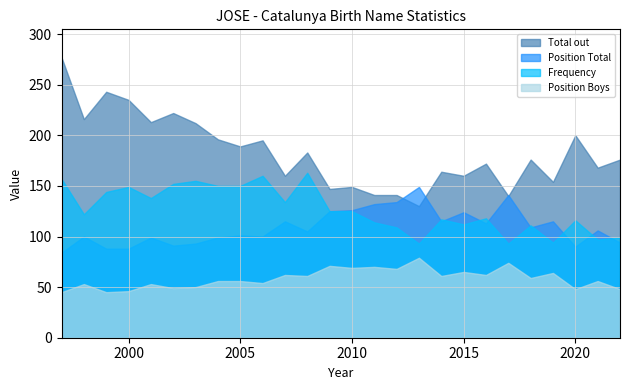

Between 2017 and 2016, which series saw the biggest shift?

Total out